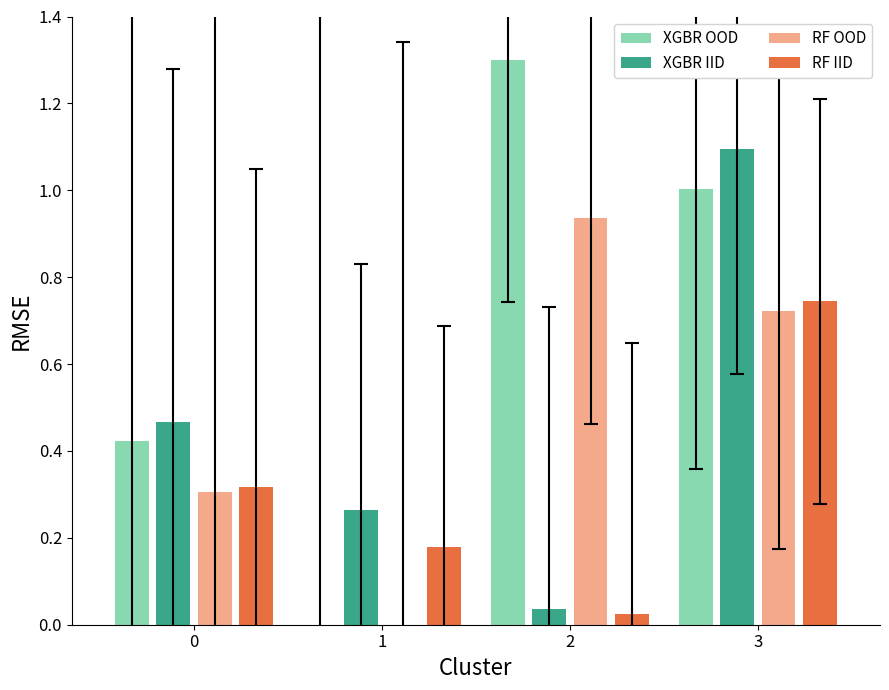

What is the maximum value shown in the chart?

1.3